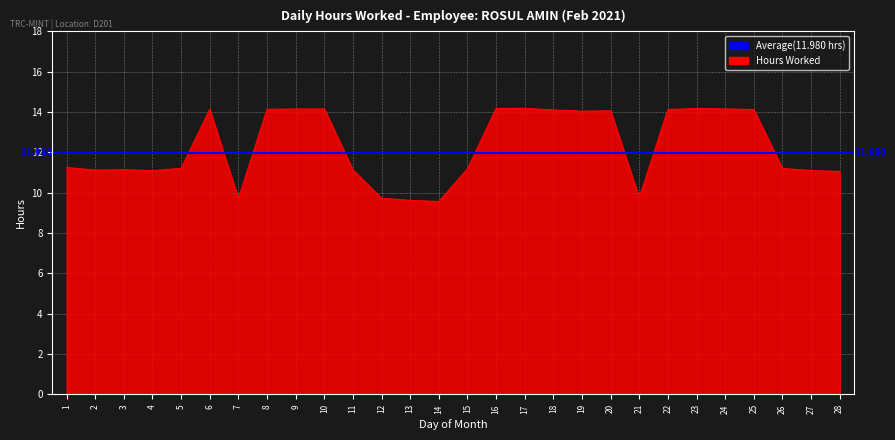

Is it true that the value at 17 is 14.2?

True